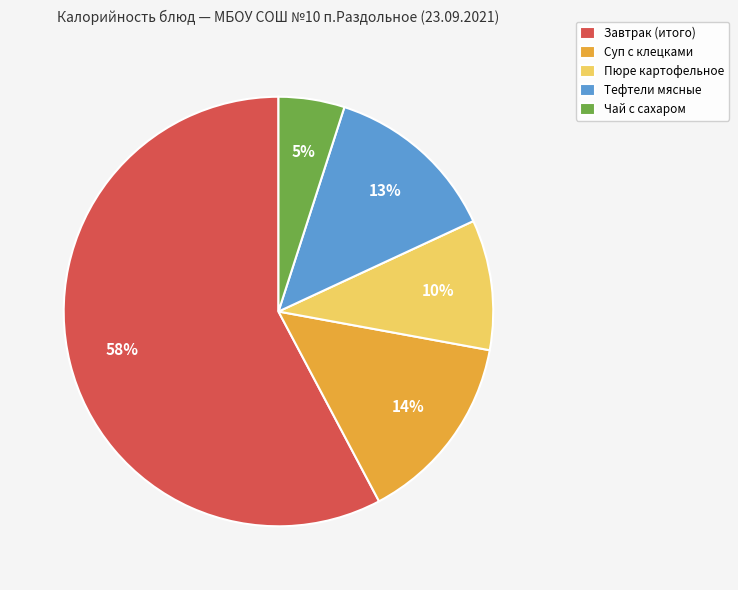

Rank the categories by value from lowest to highest.

Чай с сахаром, Пюре картофельное, Тефтели мясные, Суп с клецками, Завтрак (итого)